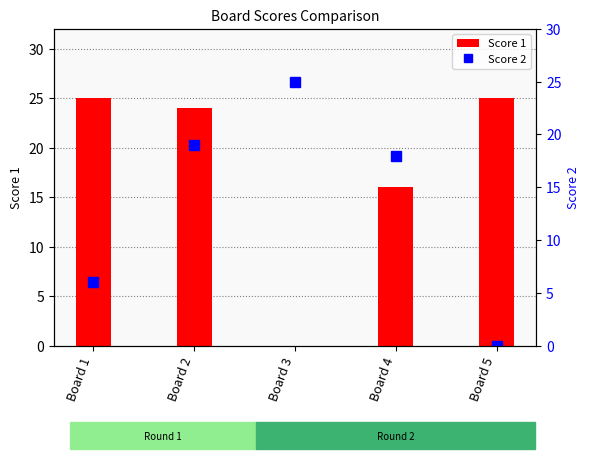

What are all the series names shown in the legend?

Score 1, Score 2